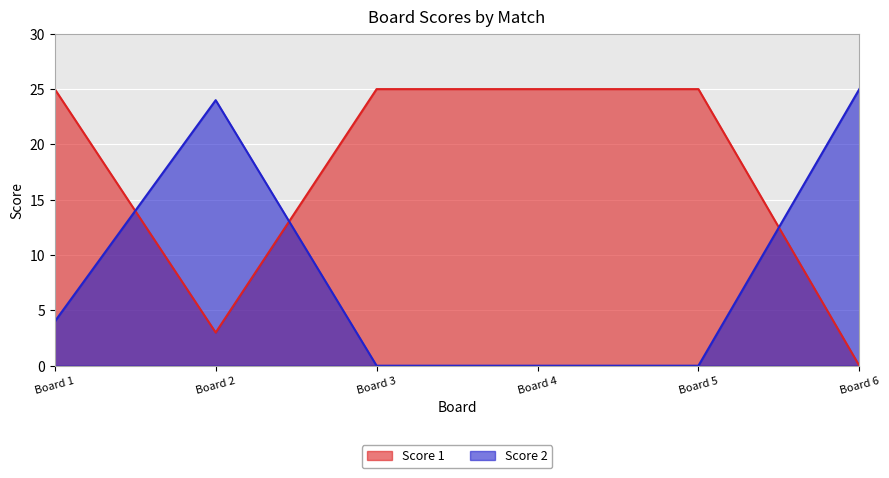

True or false: Score 1 has a value of 7 at Board 3.

False